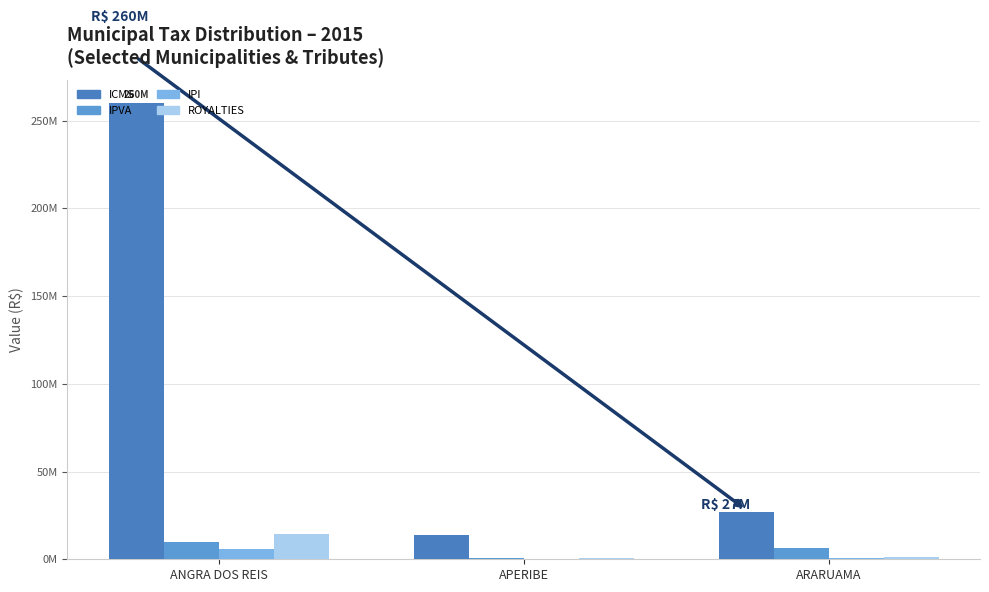

What is the label of the 2nd bar from the right?

APERIBE